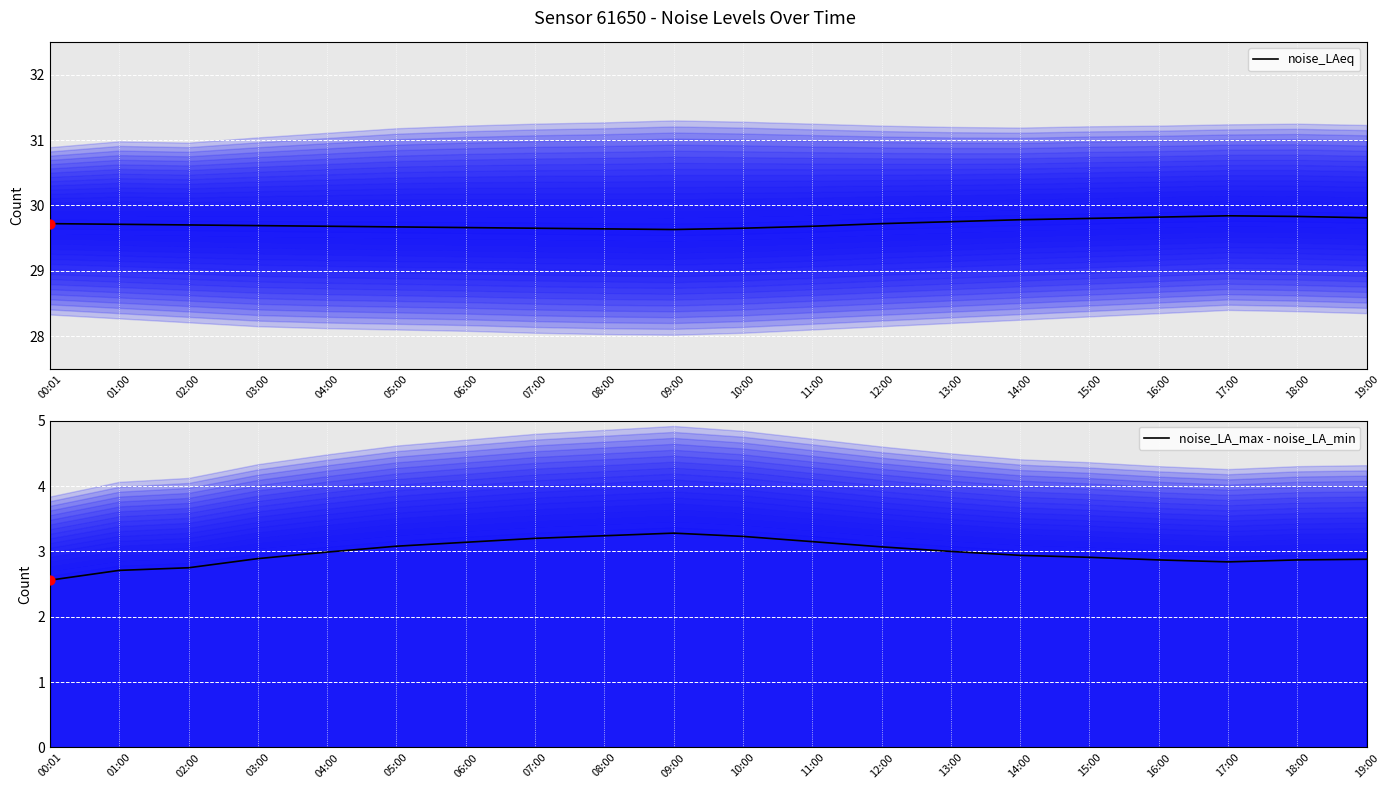

Which series has the widest spread of Y values?

noise_LA_max - noise_LA_min